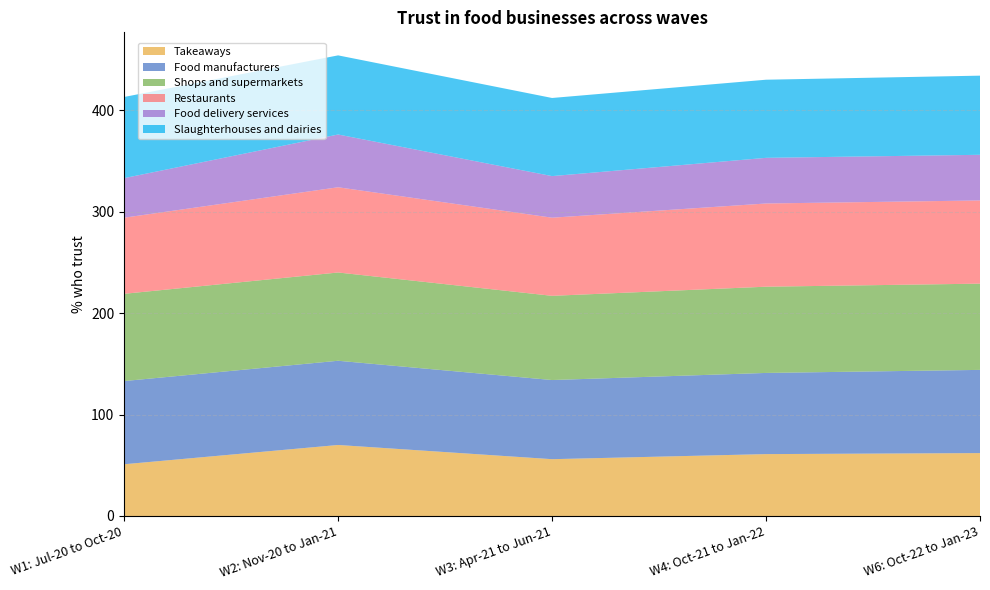

Reading left to right, extract all data points from this chart.

Takeaways: W1: Jul-20 to Oct-20=51	W2: Nov-20 to Jan-21=70	W3: Apr-21 to Jun-21=56	W4: Oct-21 to Jan-22=61	W6: Oct-22 to Jan-23=62
Food manufacturers: W1: Jul-20 to Oct-20=82	W2: Nov-20 to Jan-21=83	W3: Apr-21 to Jun-21=78	W4: Oct-21 to Jan-22=80	W6: Oct-22 to Jan-23=82
Shops and supermarkets: W1: Jul-20 to Oct-20=86	W2: Nov-20 to Jan-21=87	W3: Apr-21 to Jun-21=83	W4: Oct-21 to Jan-22=85	W6: Oct-22 to Jan-23=85
Restaurants: W1: Jul-20 to Oct-20=75	W2: Nov-20 to Jan-21=84	W3: Apr-21 to Jun-21=77	W4: Oct-21 to Jan-22=82	W6: Oct-22 to Jan-23=82
Food delivery services: W1: Jul-20 to Oct-20=39	W2: Nov-20 to Jan-21=52	W3: Apr-21 to Jun-21=41	W4: Oct-21 to Jan-22=45	W6: Oct-22 to Jan-23=45
Slaughterhouses and dairies: W1: Jul-20 to Oct-20=80	W2: Nov-20 to Jan-21=78	W3: Apr-21 to Jun-21=77	W4: Oct-21 to Jan-22=77	W6: Oct-22 to Jan-23=78